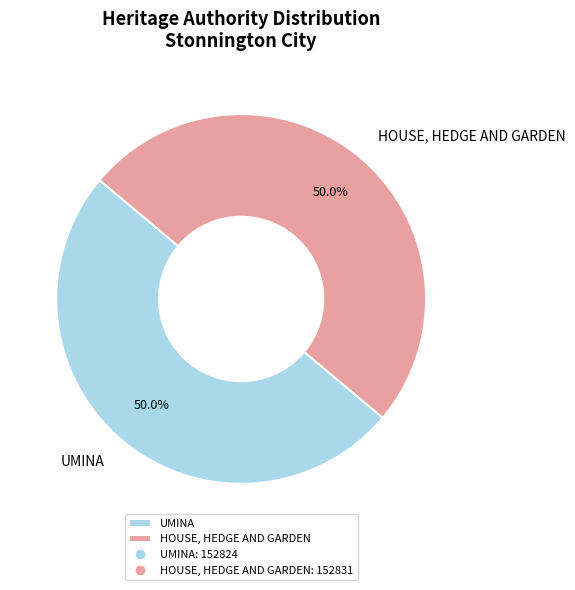

To the nearest percent, what is the combined percentage of HOUSE, HEDGE AND GARDEN and UMINA?

100%